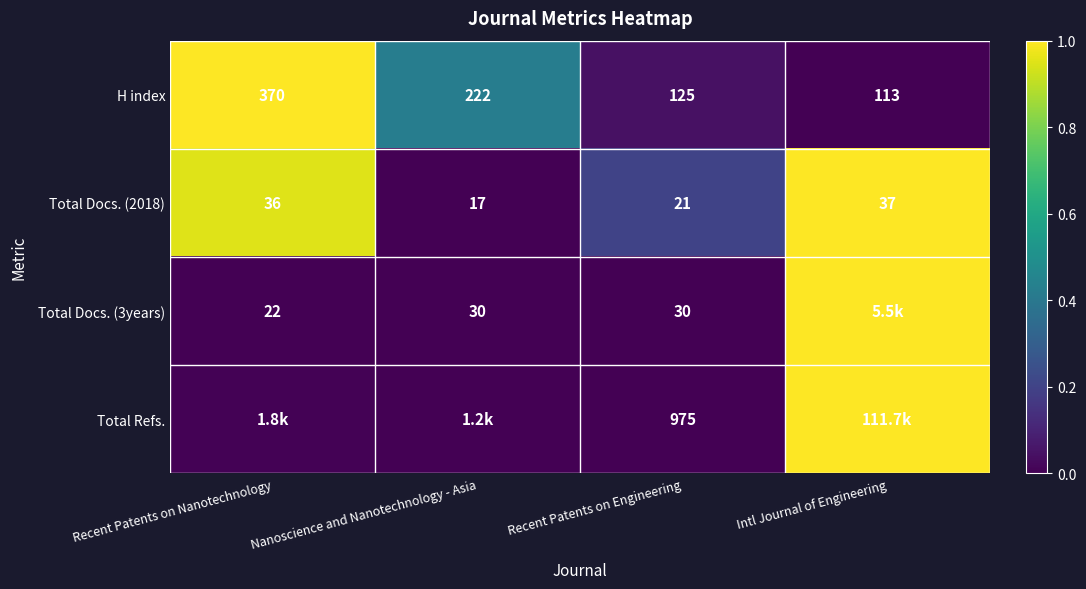

Rank the categories by Total Docs. (2018) value from highest to lowest.

Intl Journal of Engineering, Recent Patents on Nanotechnology, Recent Patents on Engineering, Nanoscience and Nanotechnology - Asia